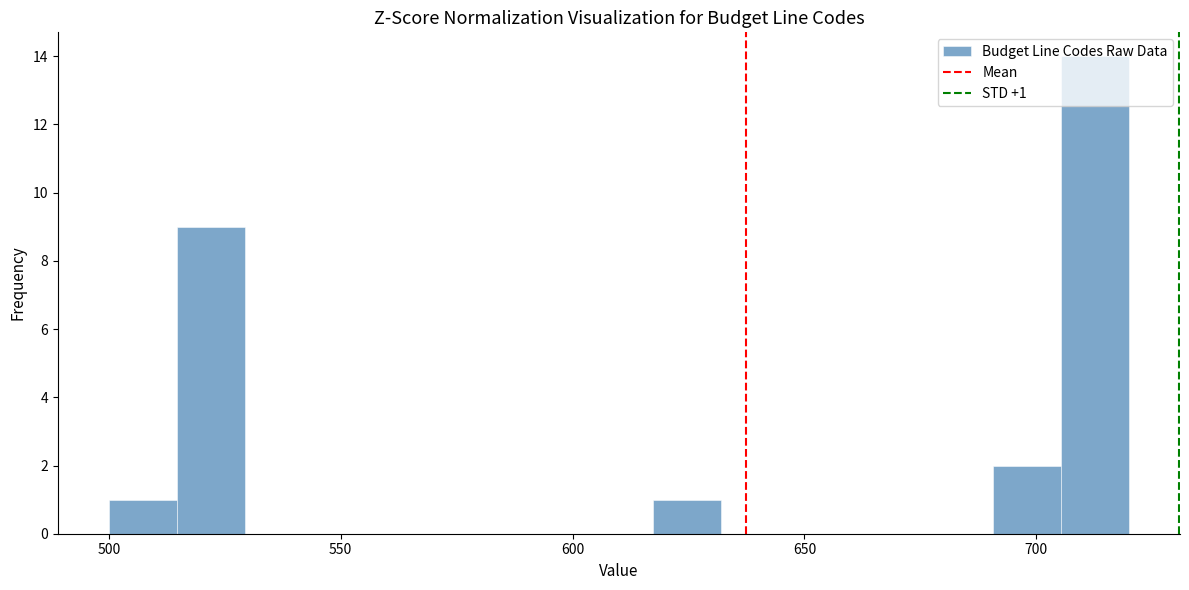

Around what value on the x-axis is the tallest bar? Give the approximate position of its centre, as read against the axis.

715